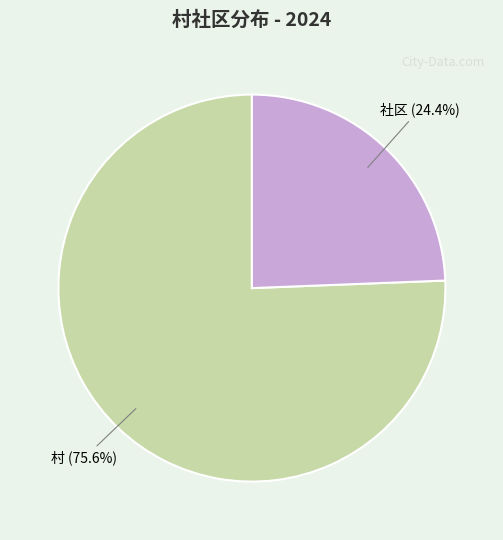

The 村 slice represents 76% of the pie. True or false?

True